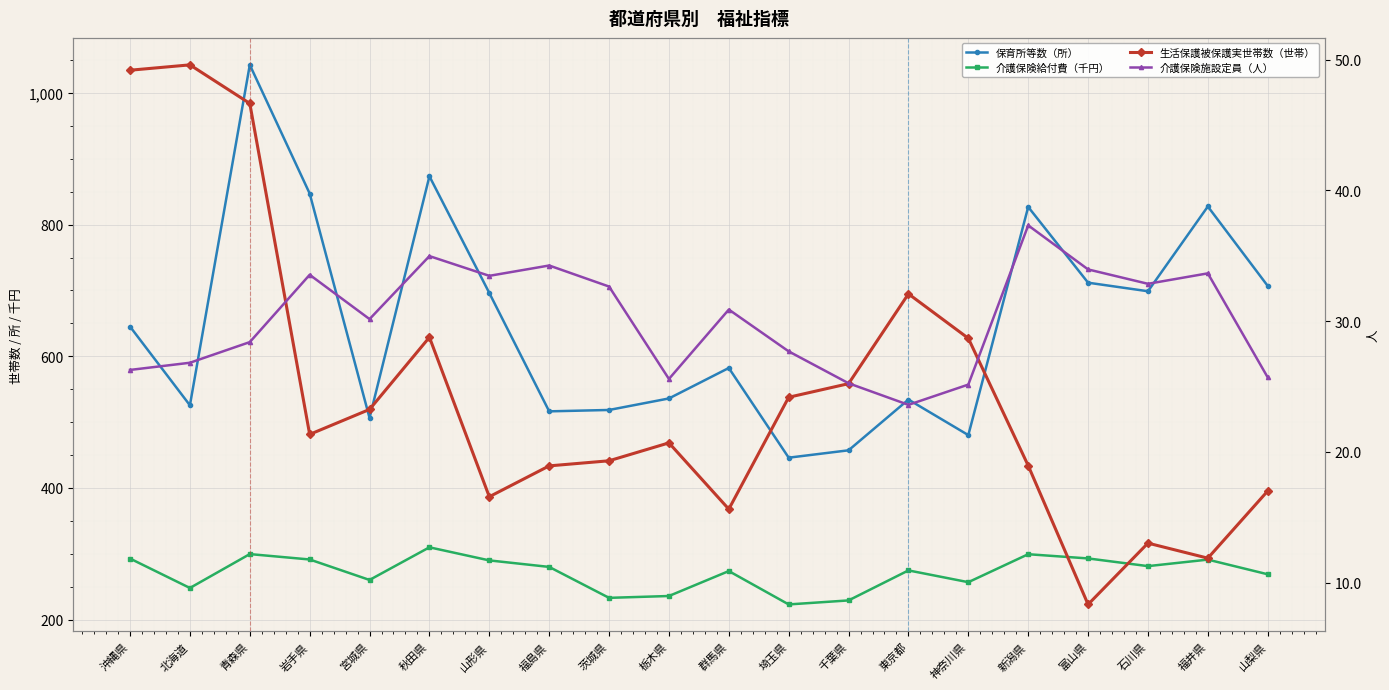

Where do 生活保護被保護実世帯数（世帯） and 介護保険施設定員（人） first cross each other?

青森県 and 岩手県